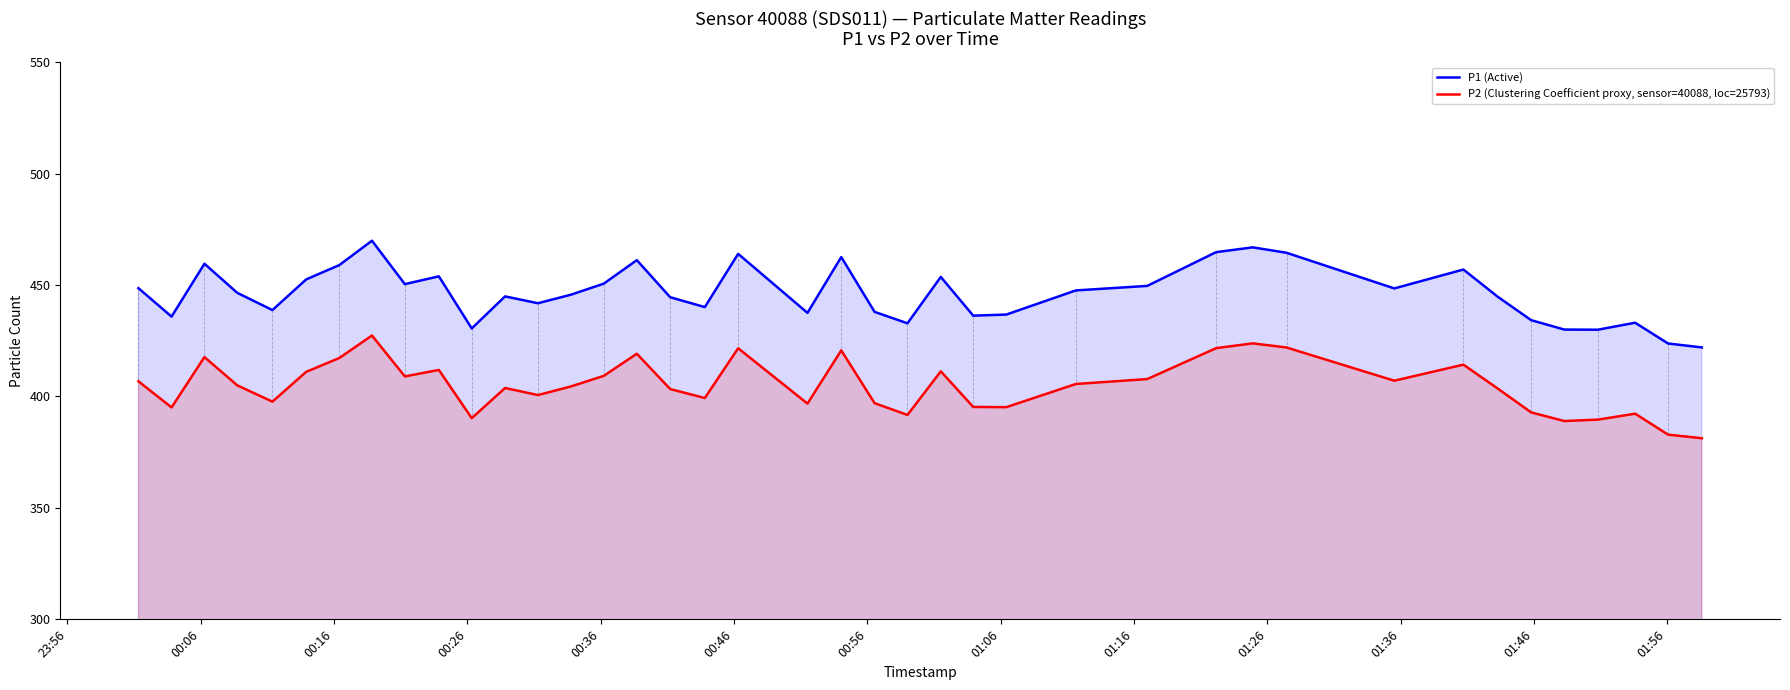

What is the difference between the maximum and minimum values in the P1 (Active) series?

47.9